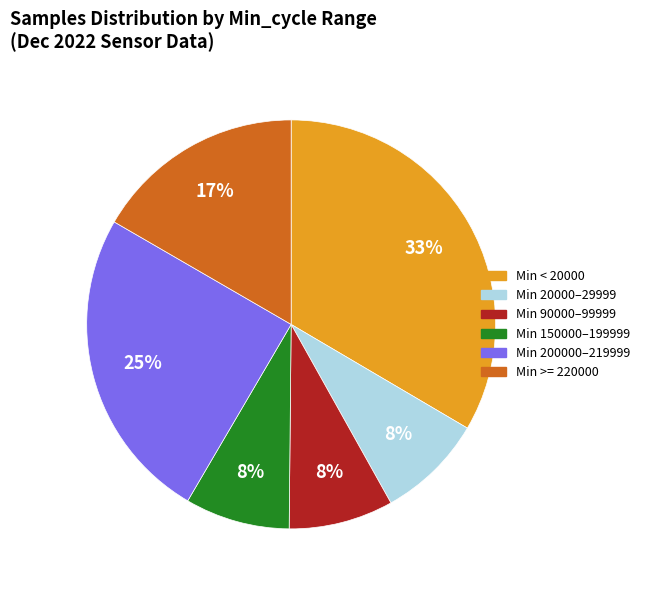

Which category has the biggest portion of the pie?

Min < 20000